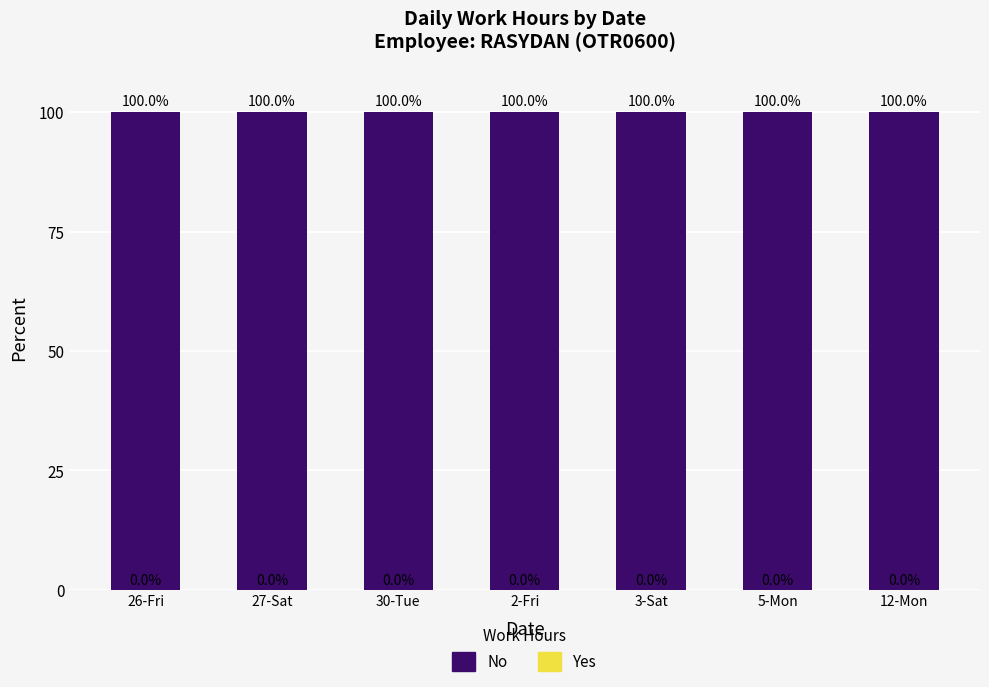

How many groups of bars are there?

7